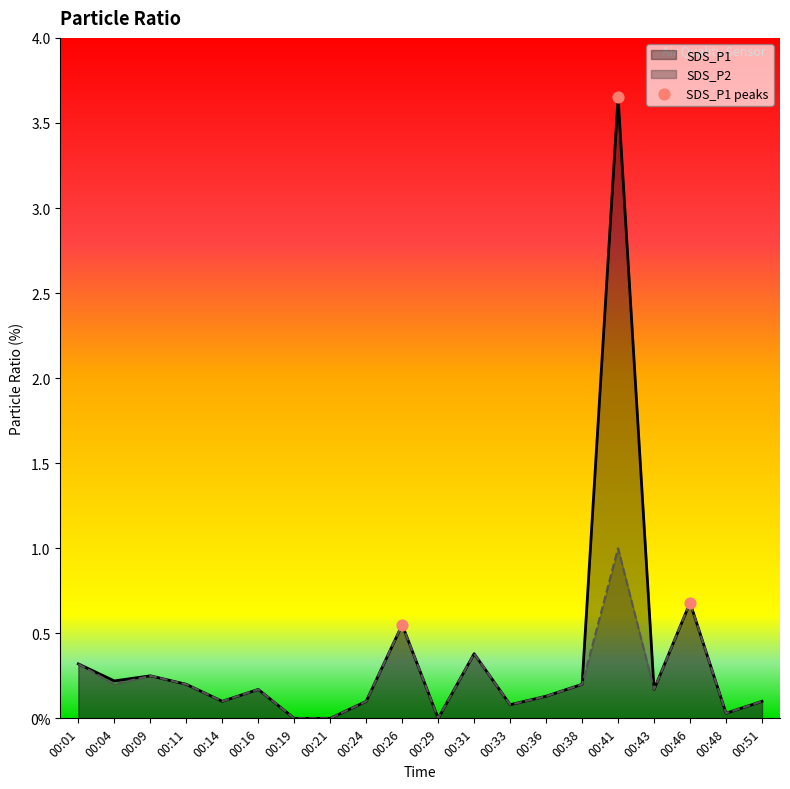

Which series has the largest total across all categories?

SDS_P1